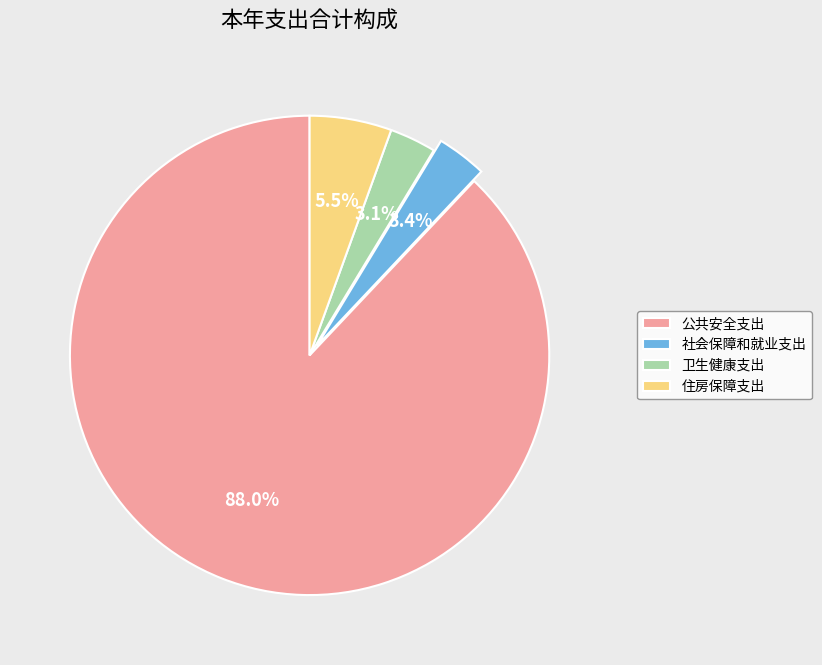

Which slice represents more than half of the pie?

公共安全支出